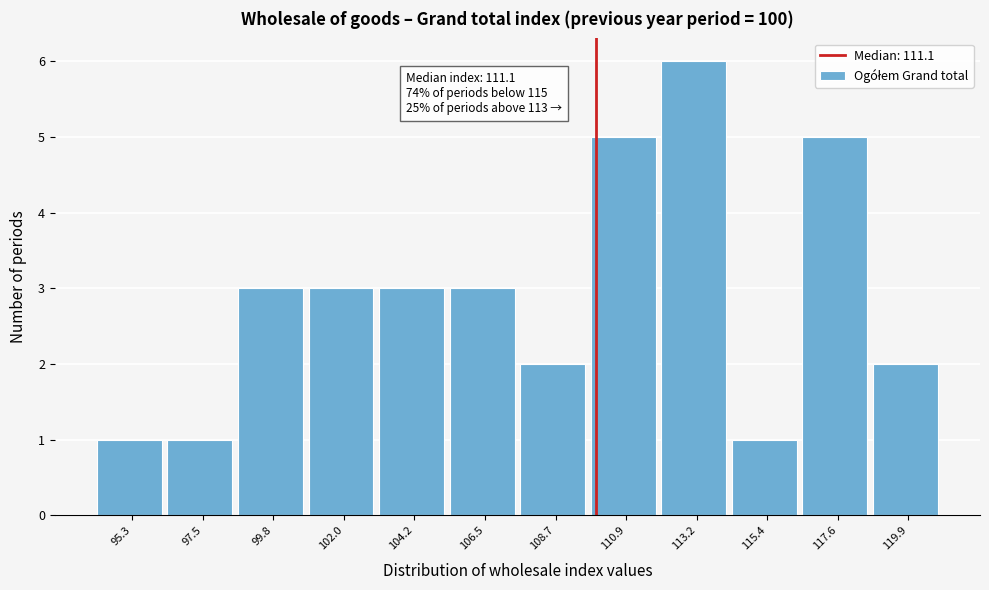

Reading right to left, list all the values displayed in this chart.

119.9=2	117.6=5	115.4=1	113.2=6	110.9=5	108.7=2	106.5=3	104.2=3	102.0=3	99.8=3	97.5=1	95.3=1